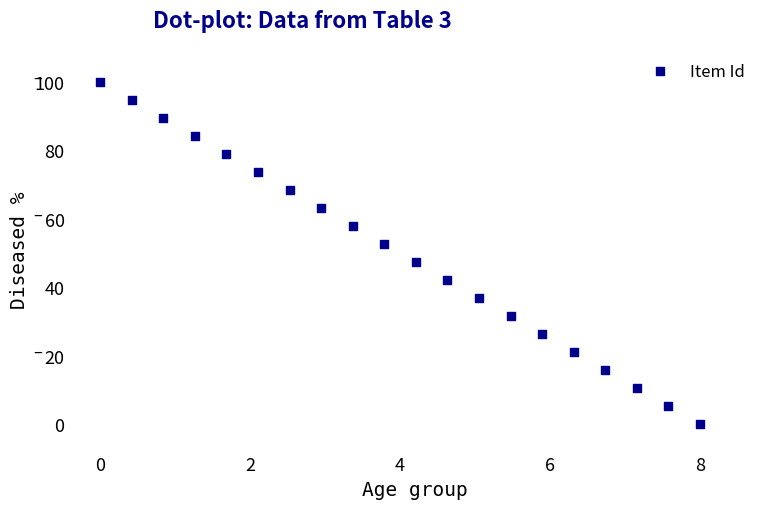

What is the range of X values (max minus min)?

8.0